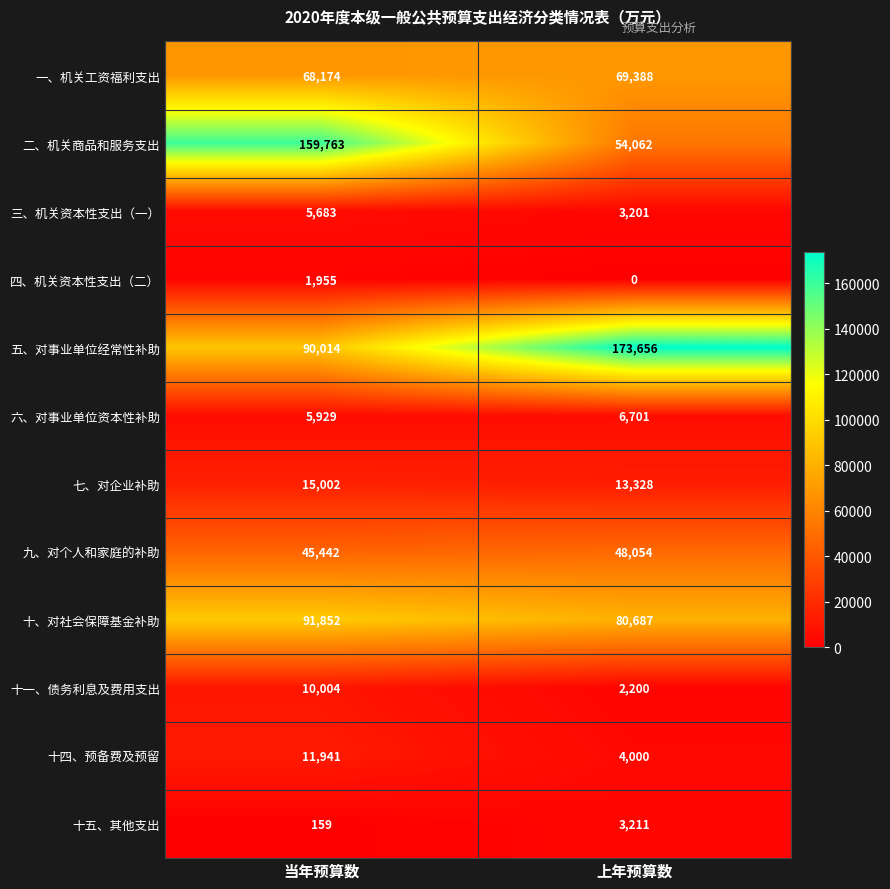

Count the number of data series in this chart.

12